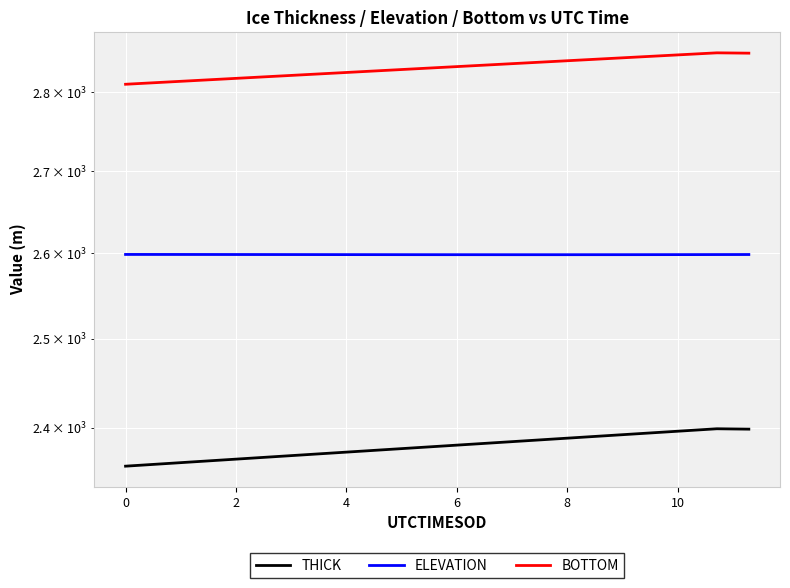

Which has a higher value, 0 or 6?

6